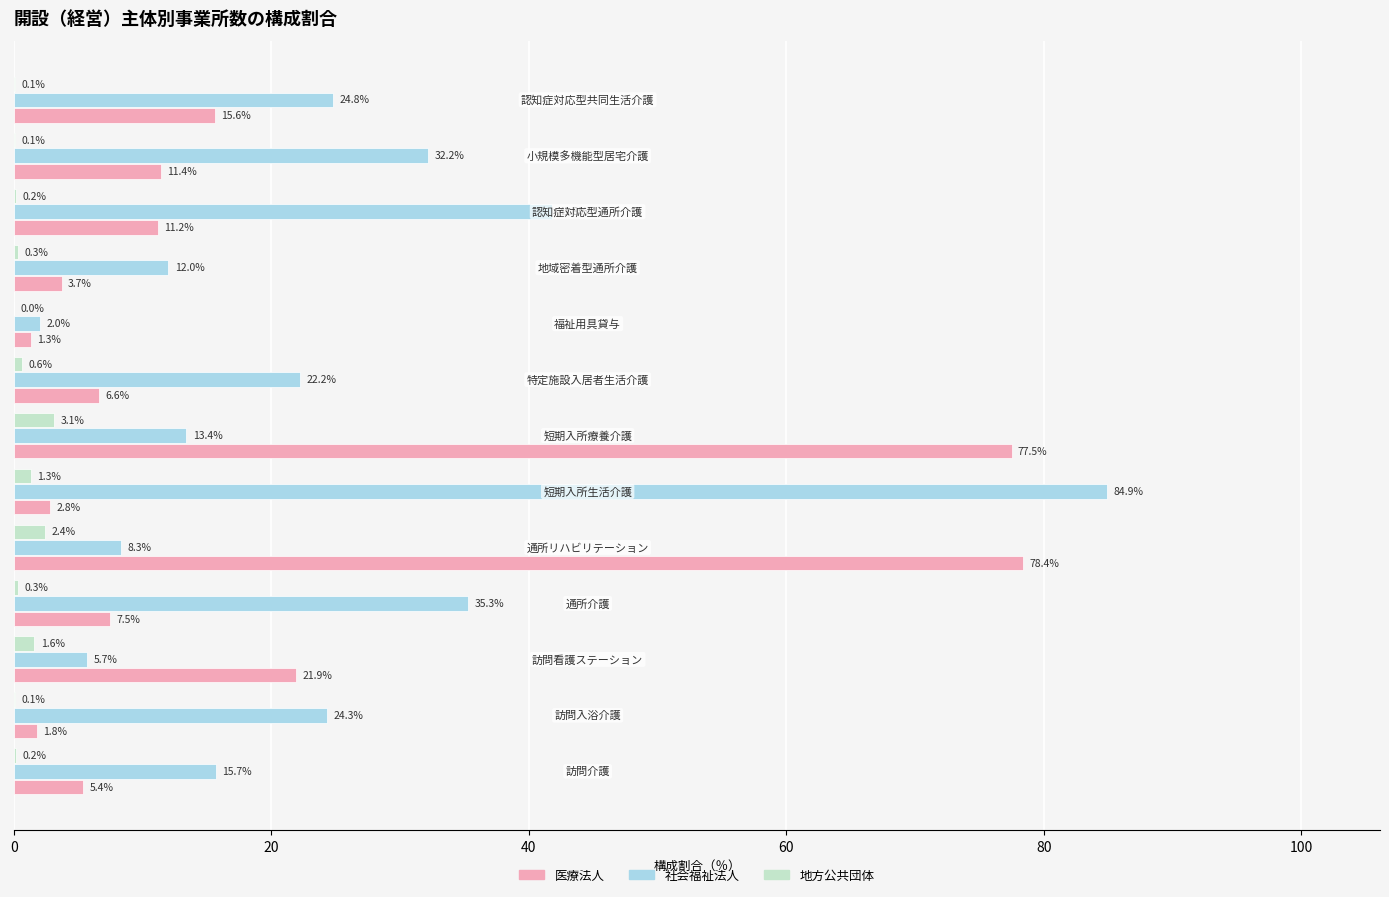

What is the maximum value shown in the chart?

84.9